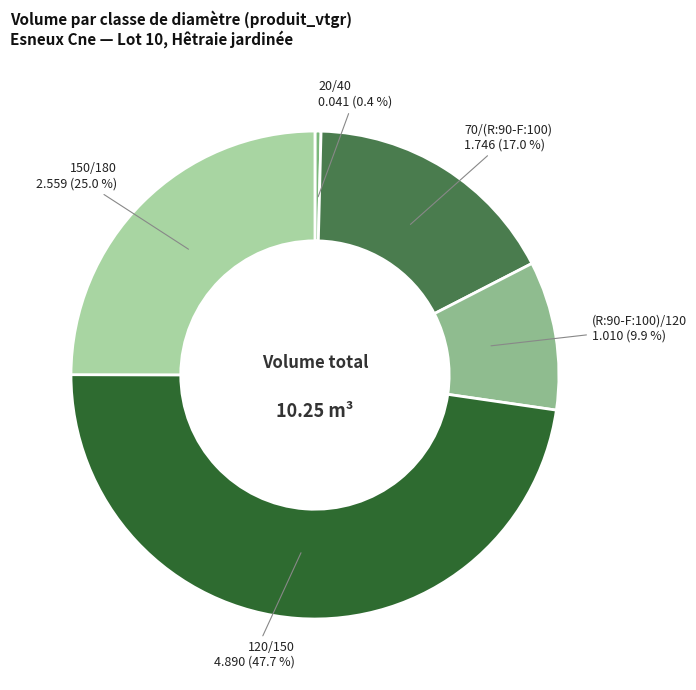

What is the ratio of the value at 70/(R:90-F:100) to the value at 150/180?

0.7